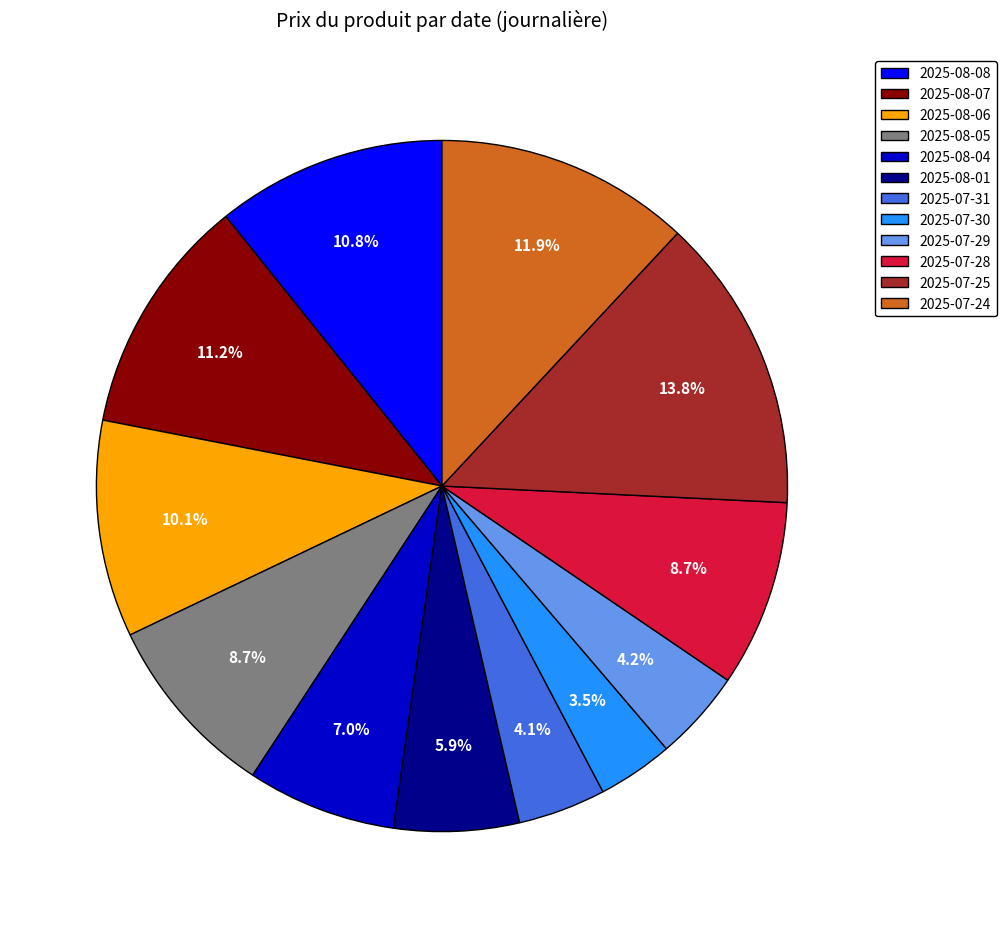

How many slices are in this pie chart?

12